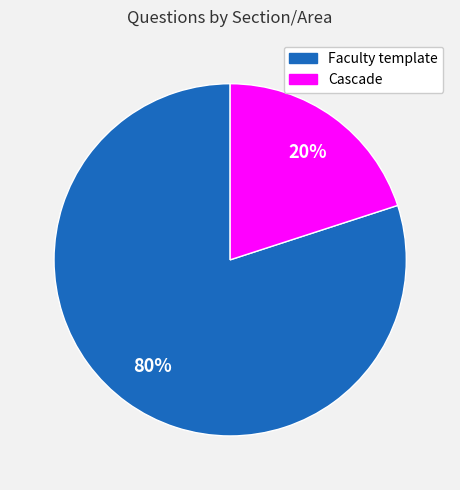

Combined, do Cascade and Faculty template account for over 50%?

Yes